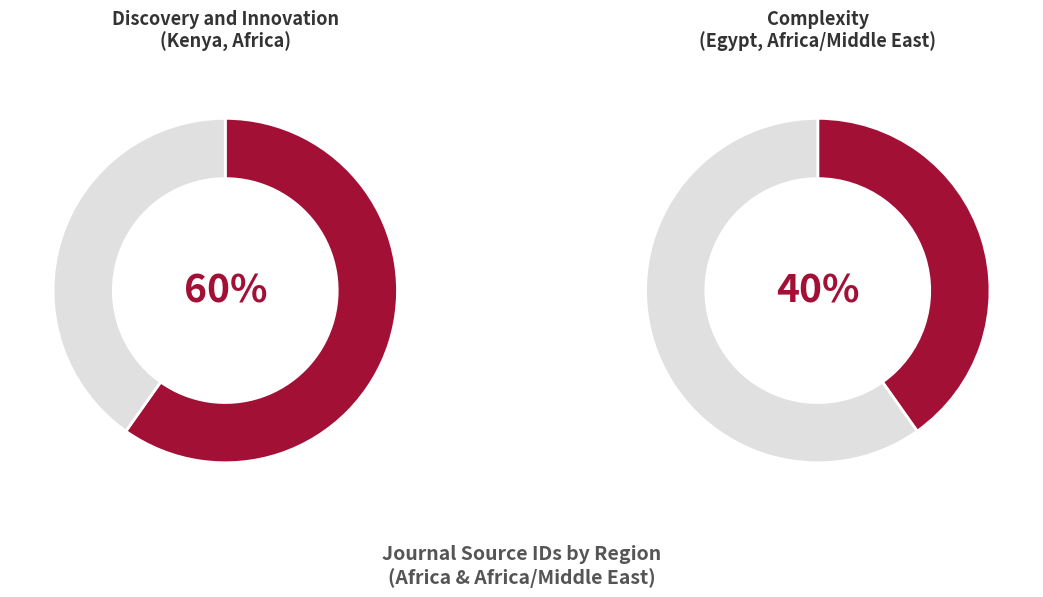

To the nearest percent, what is the average slice percentage?

50%